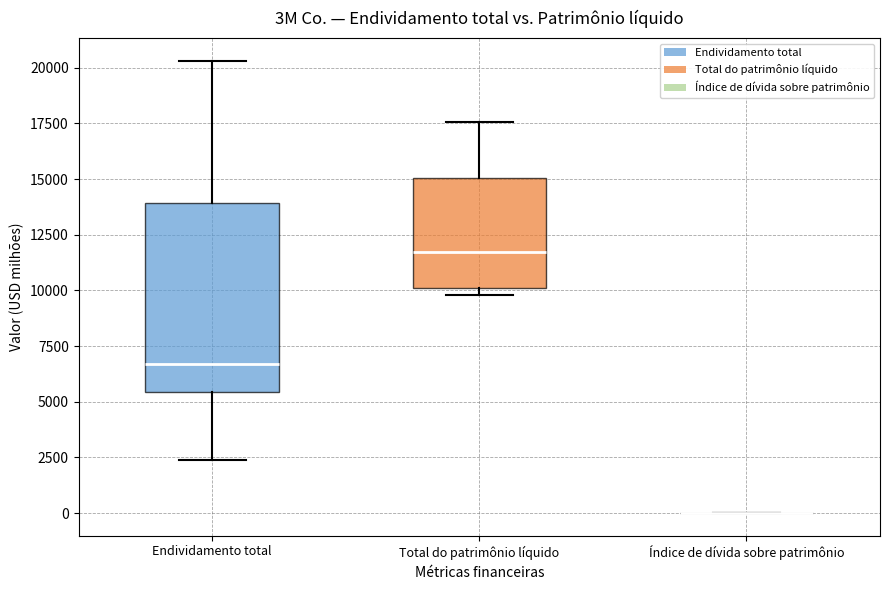

Where does the median line of the box for Endividamento total sit on the y-axis? The values are not printed on the chart, so give them approximately, as read against the axis.

6500